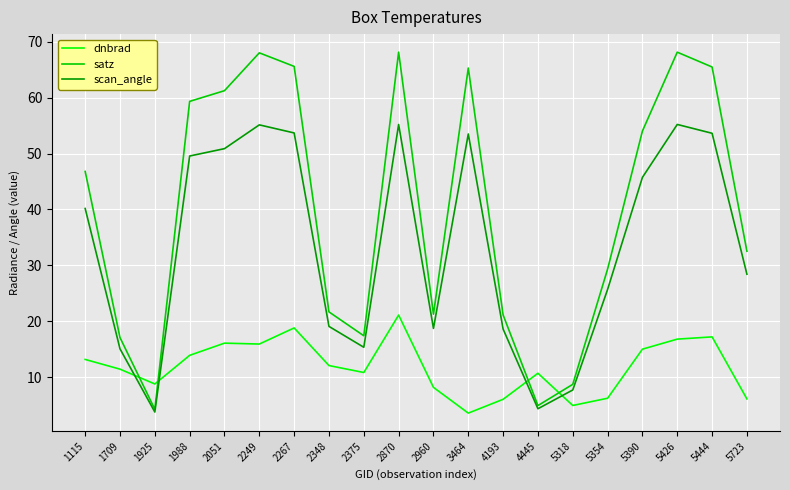

The scan_angle series shows 26.2 at 5390. True or false?

False